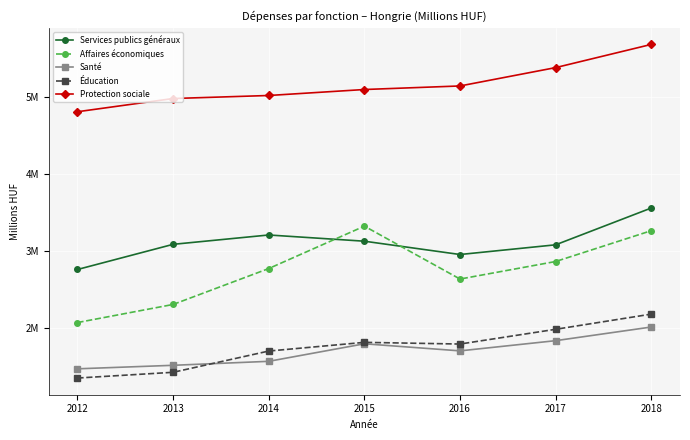

Where is the first local maximum for Éducation?

2015